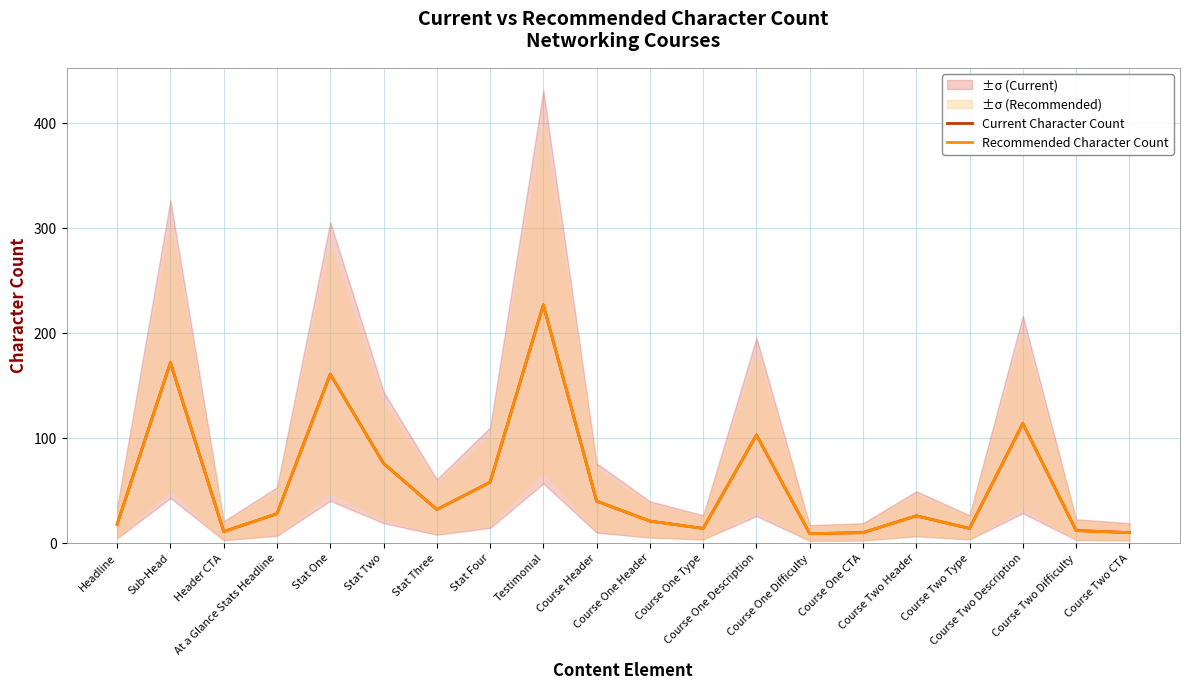

How many distinct data groups are displayed?

2